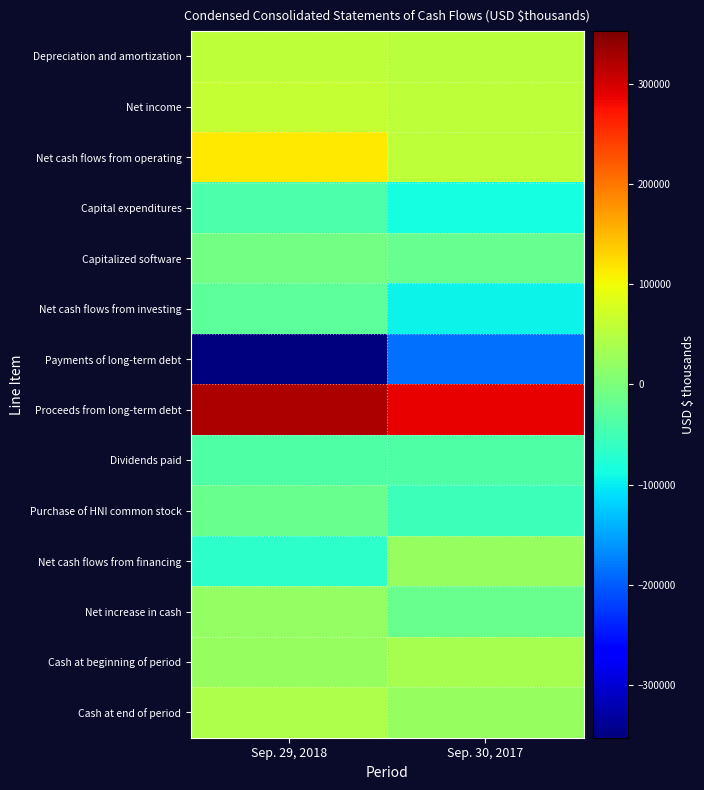

Which label corresponds to the smallest value in the chart?

Sep. 29, 2018